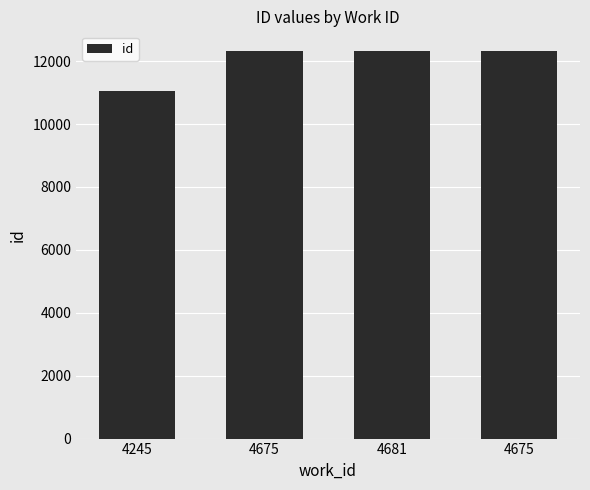

What is the label of the 3rd bar from the right?

4675